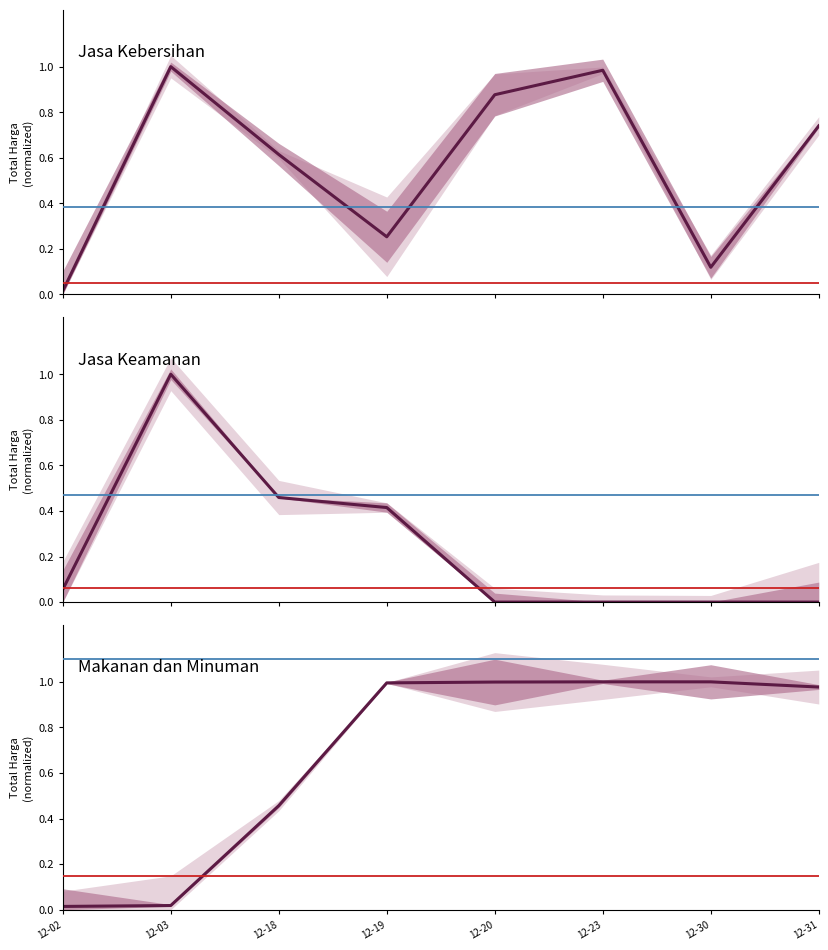

What is the sum of the Jasa Kebersihan values at 12-02 and 12-23?

1.0